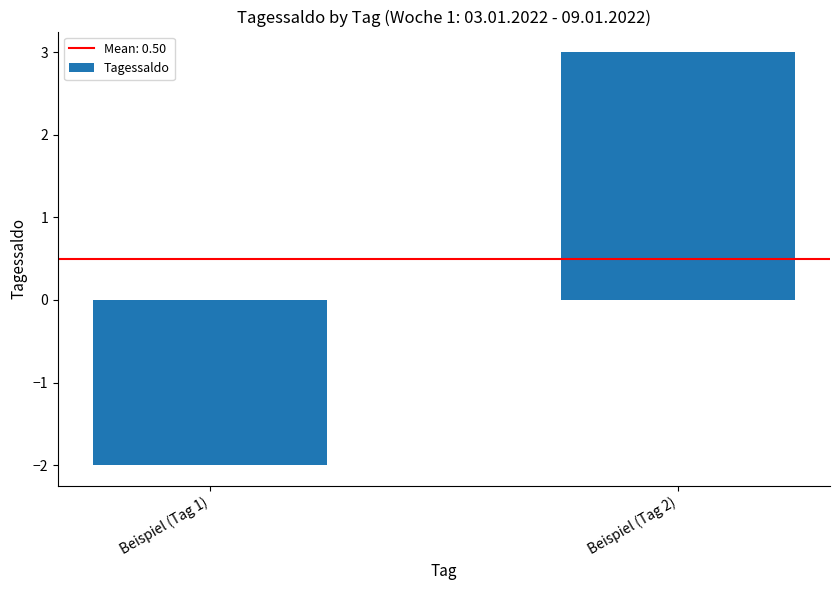

At which label is the value closest to 0?

Beispiel (Tag 1)